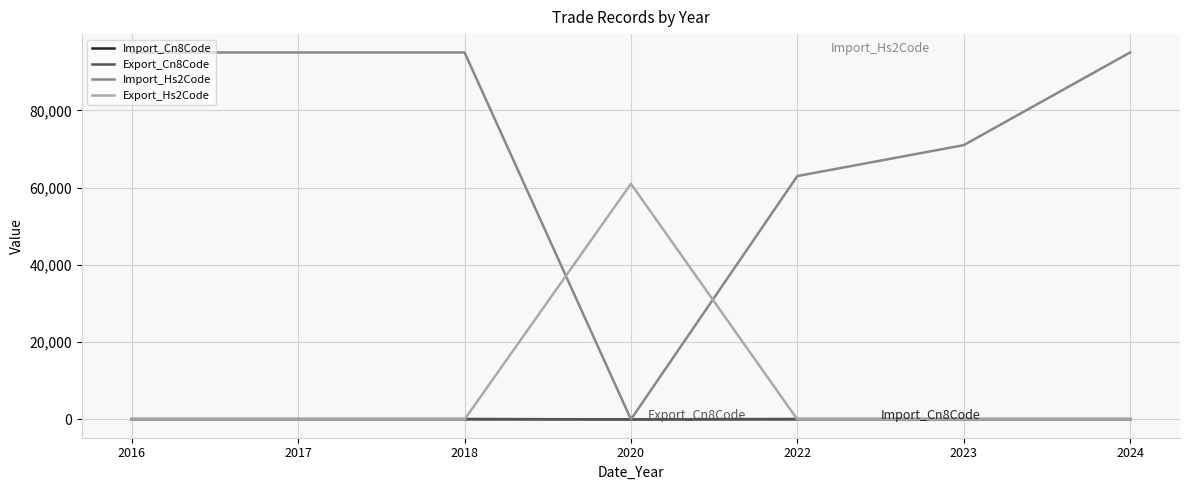

The value of Export_Cn8Code at 2018 is 0.0. True or false?

True